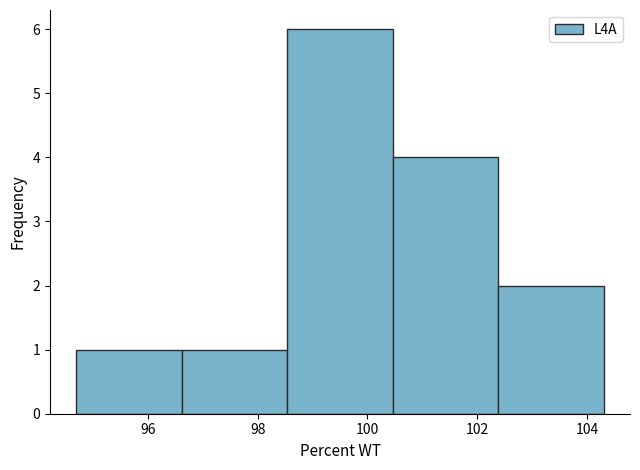

Reading left to right, transcribe this chart: for each bar, give the range it covers on the x-axis and its height. Neither the bar edges nor the heights are printed on the chart, so give them approximately, as read against the axes.

94.70 to 96.62: 1
96.62 to 98.54: 1
98.54 to 100.46: 6
100.46 to 102.38: 4
102.38 to 104.30: 2